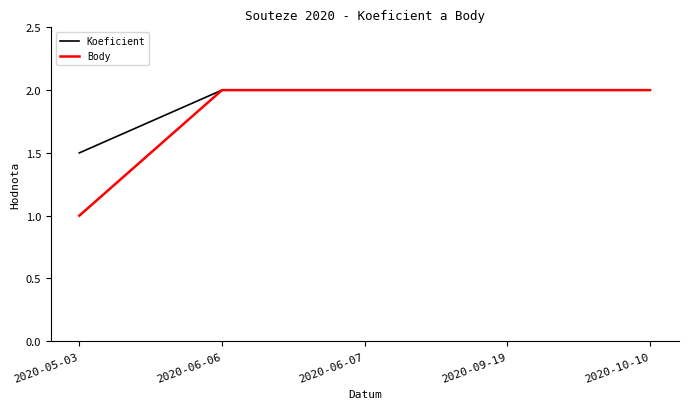

Which series has the largest range (max minus min)?

Body